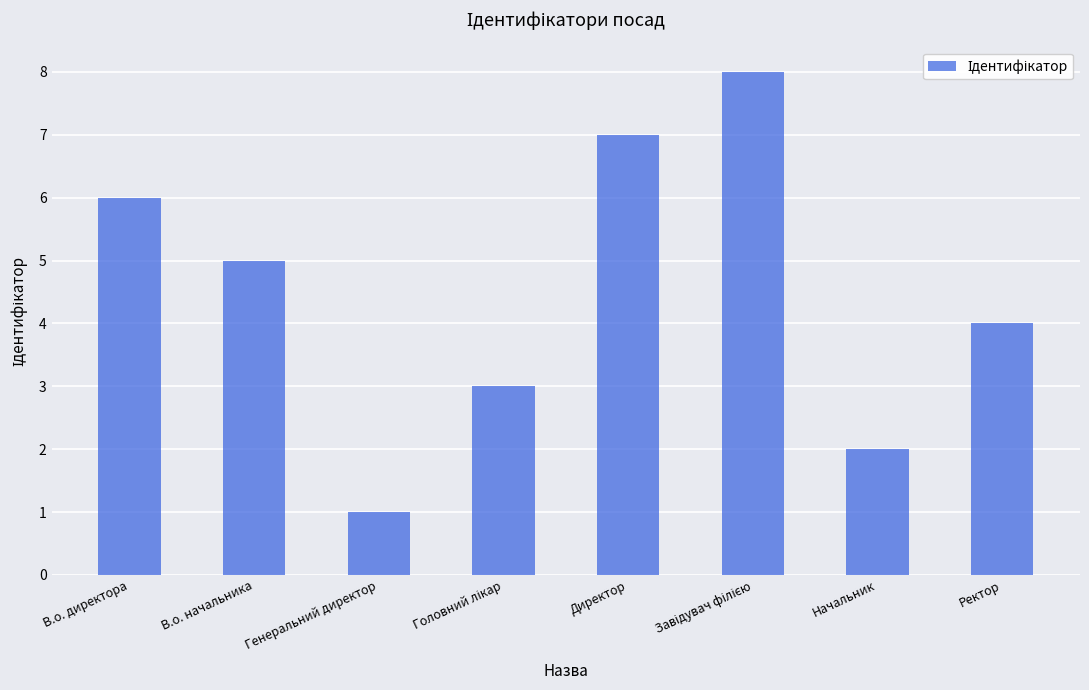

Between Начальник and В.о. директора, which is larger?

В.о. директора